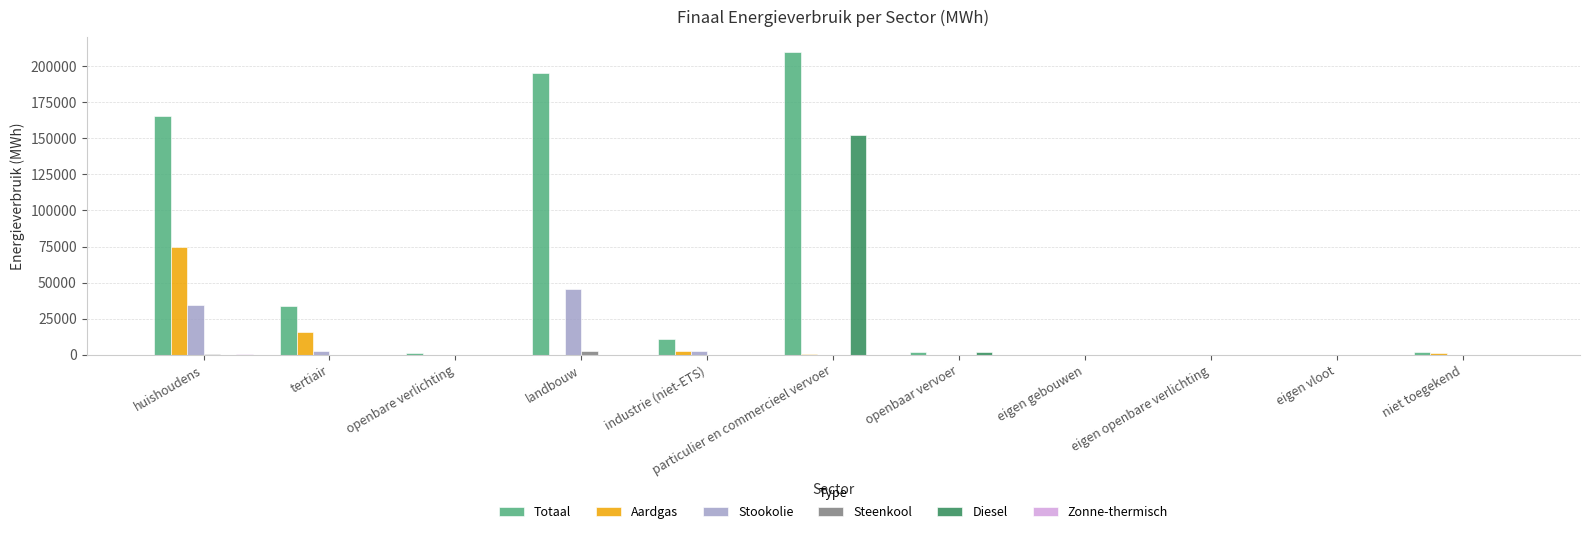

At which category is the sum across all series the highest?

particulier en commercieel vervoer